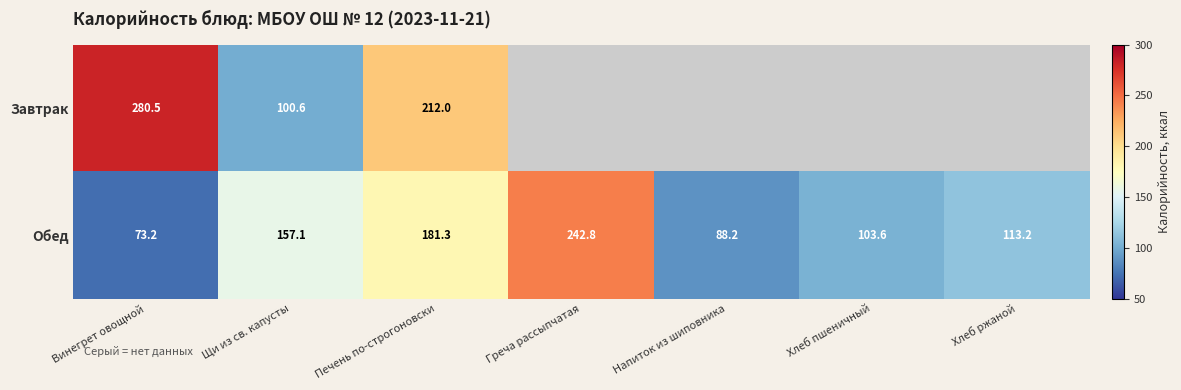

At which category is the sum across all series the highest?

Печень по-строгоновски